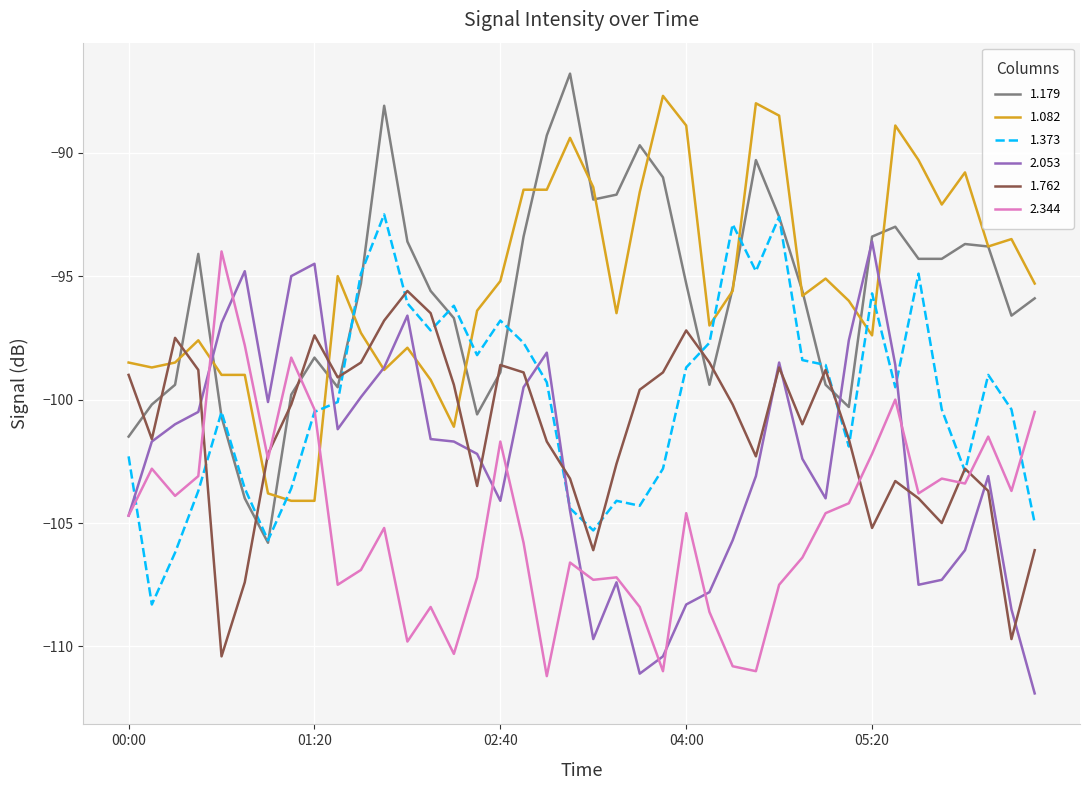

How many times do 2.344 and 1.179 cross each other?

2